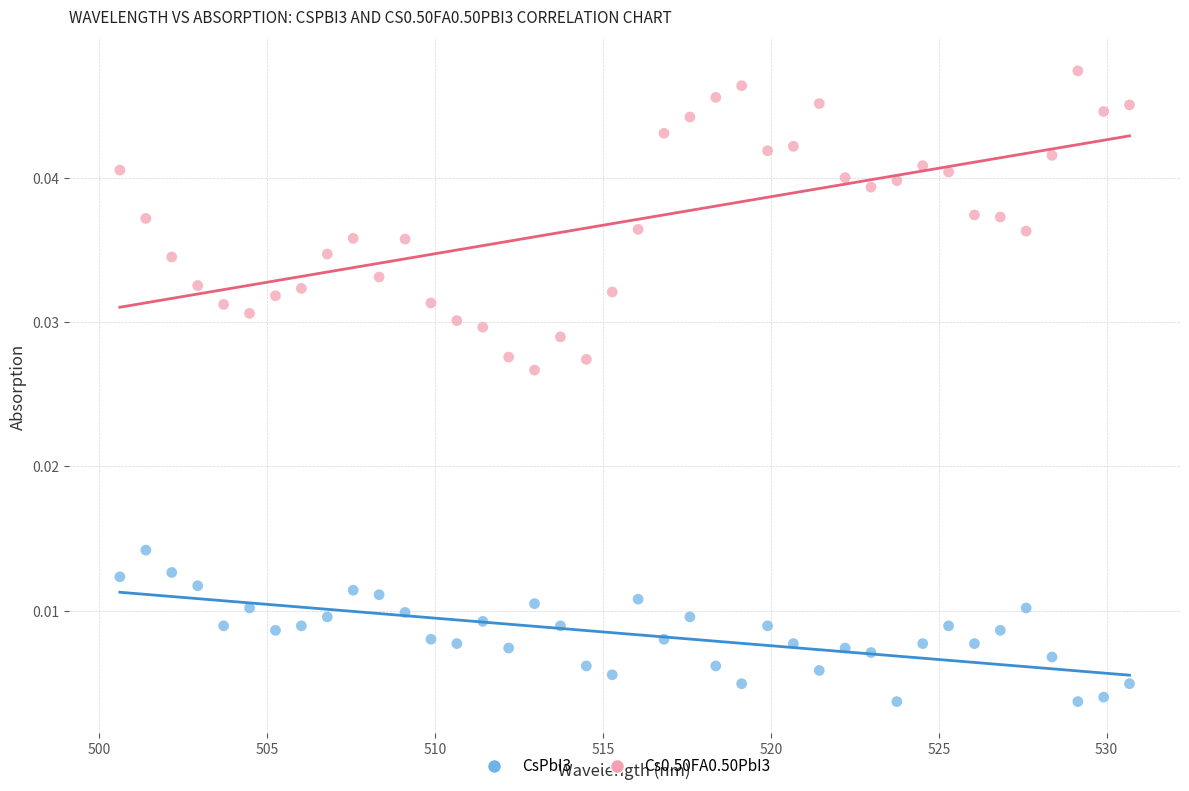

Across all data points, what is the range of X values (max minus min)?

30.1